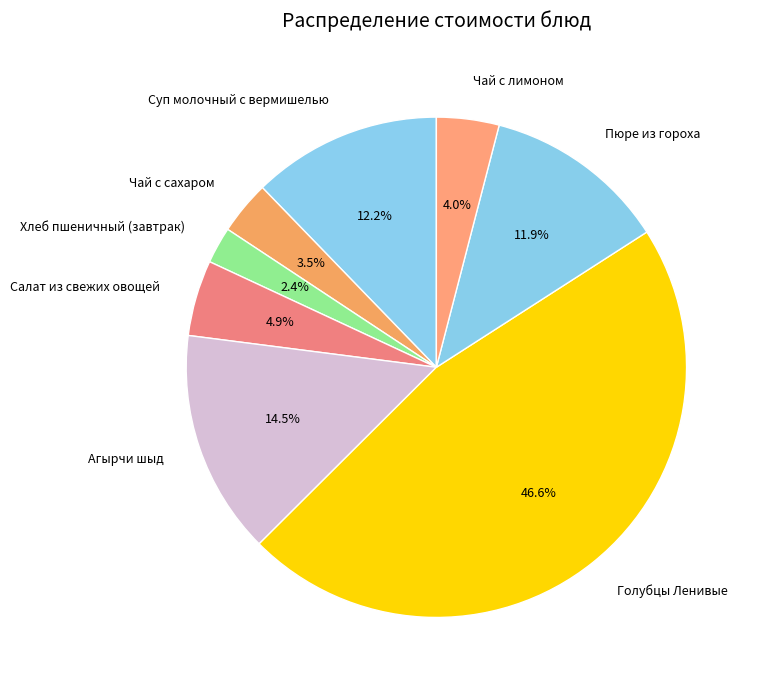

Between Чай с сахаром and Хлеб пшеничный (завтрак), which is larger?

Чай с сахаром